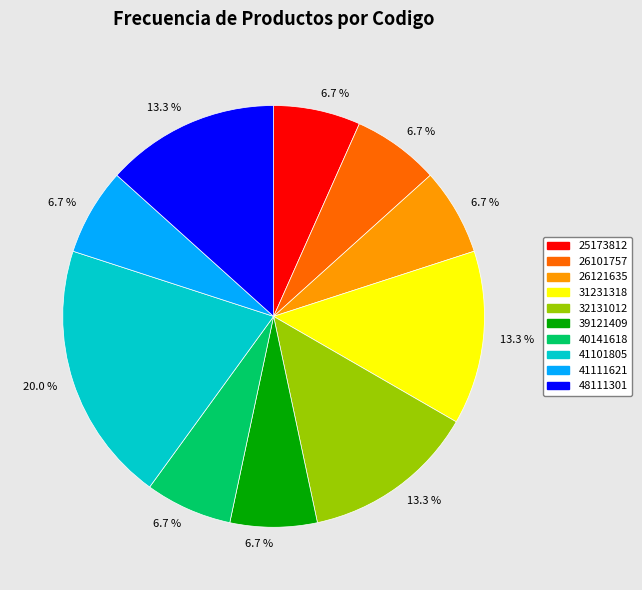

How much of the chart is everything except 48111301?

86.7%